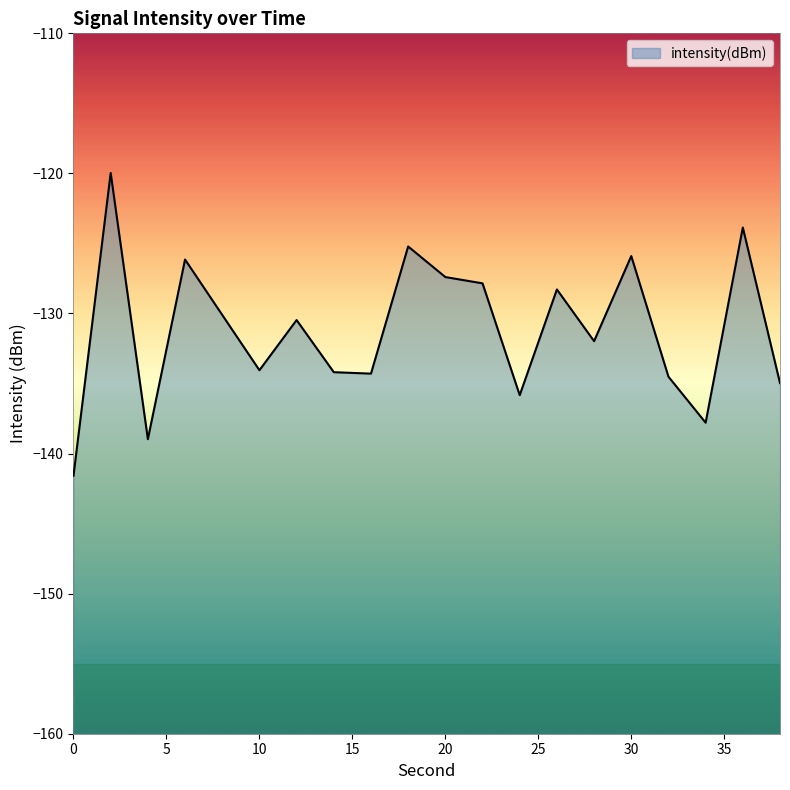

How many lines are shown in the chart?

1